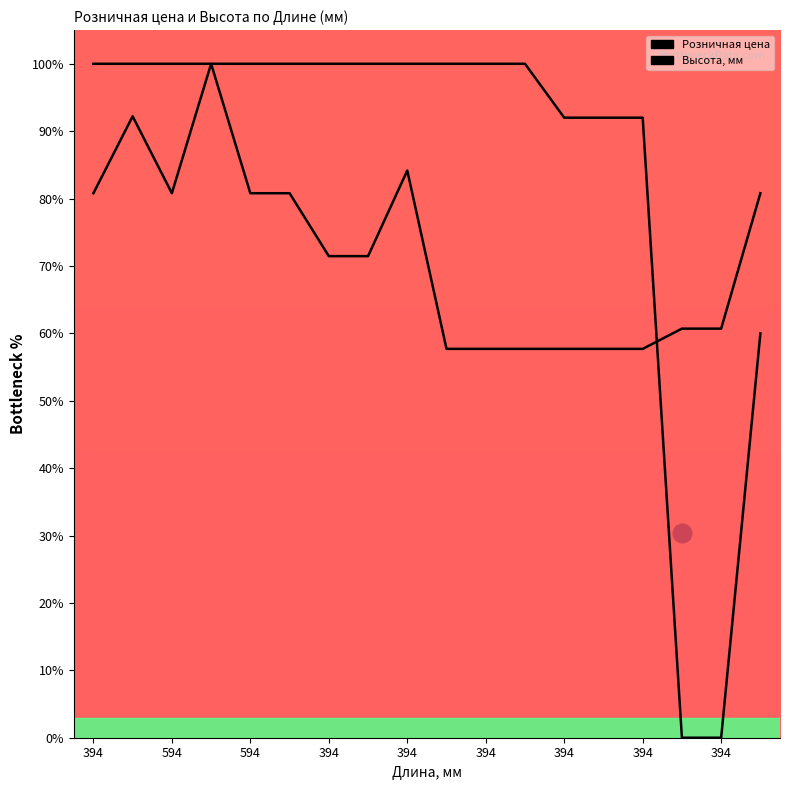

Which series contains the lowest Y value?

Высота, мм